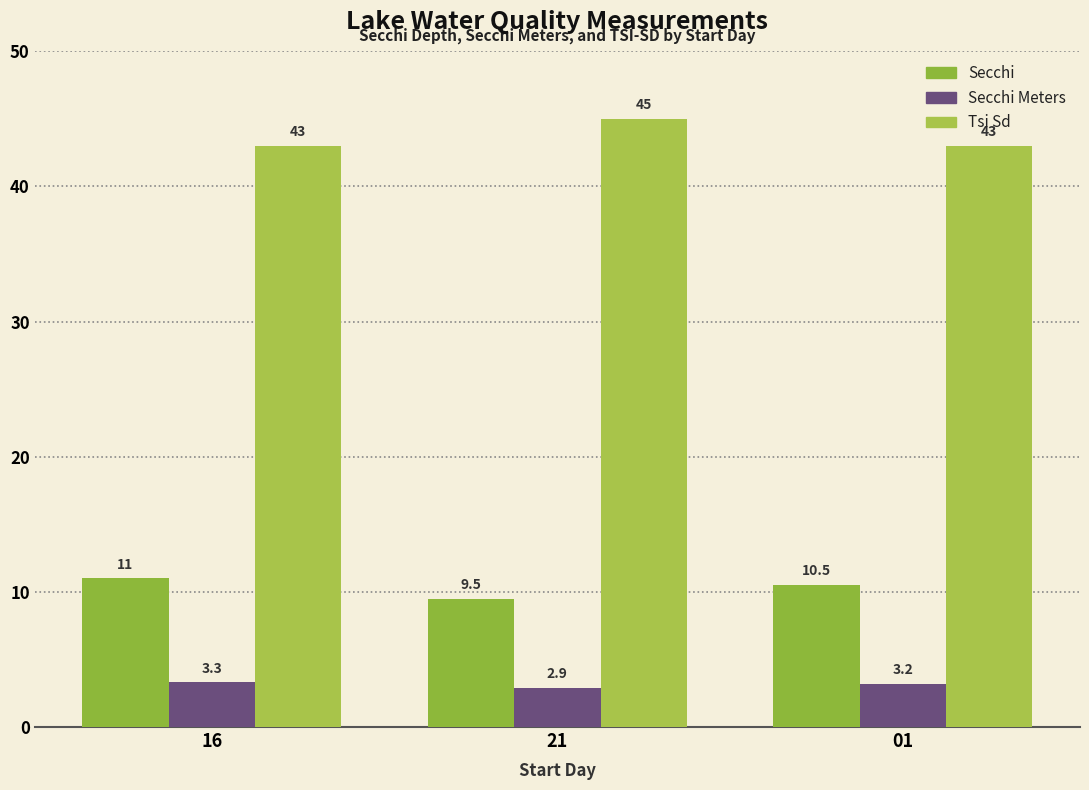

True or false: Secchi has a value of 6.5 at 16.

False